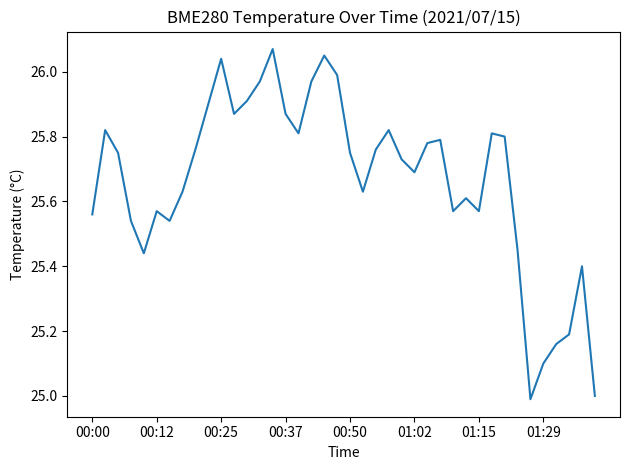

What is the difference between the maximum and minimum values?

1.1